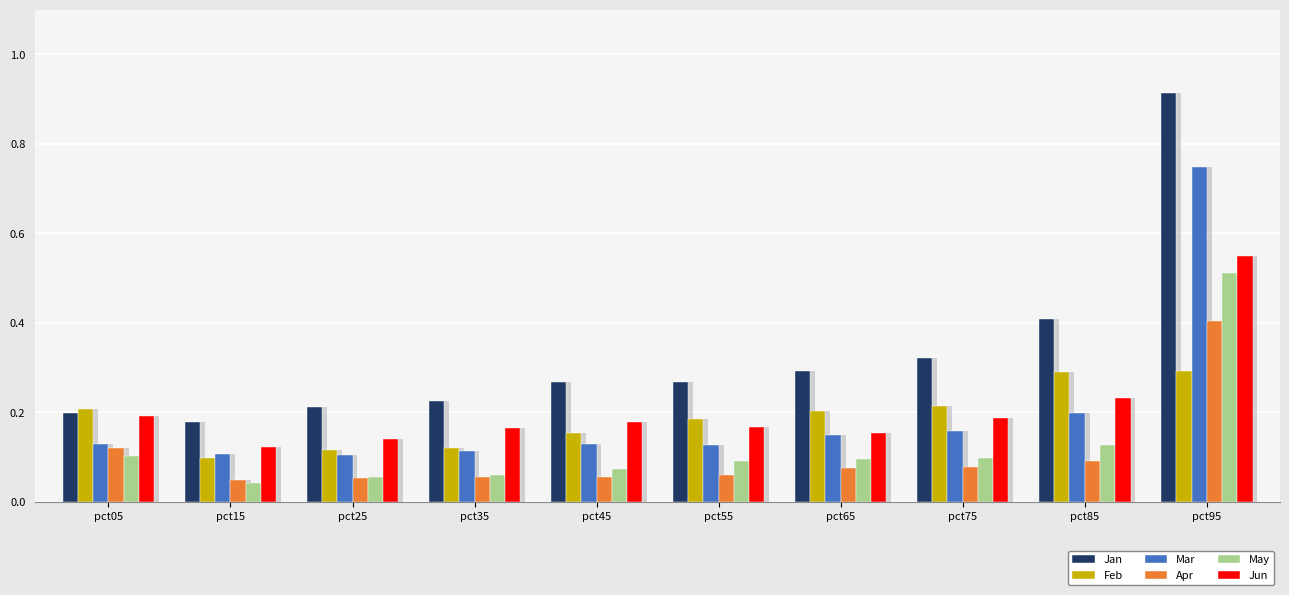

How many bars are there in each group?

6